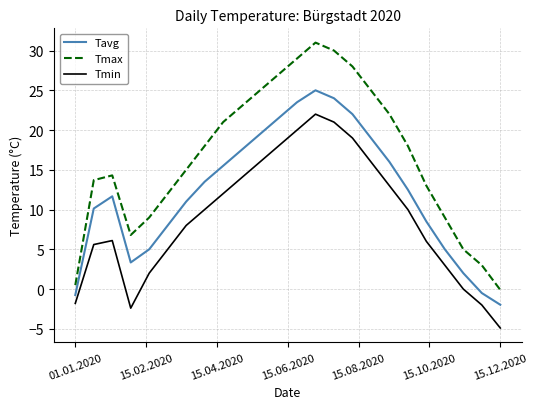

Does the chart display data point markers on the line(s)?

No